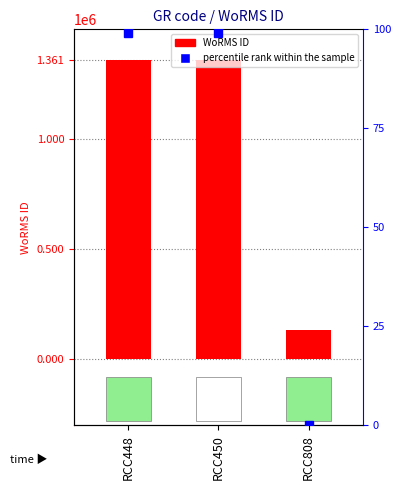

What is the value of the 1st bar from the left?

1361174